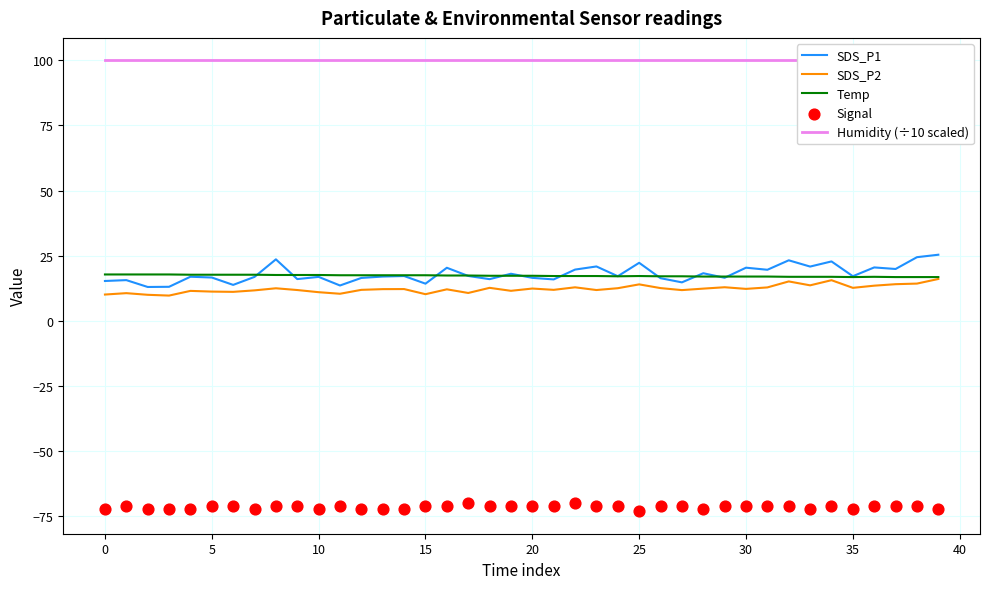

Which series has the largest Y range (max minus min)?

SDS_P1